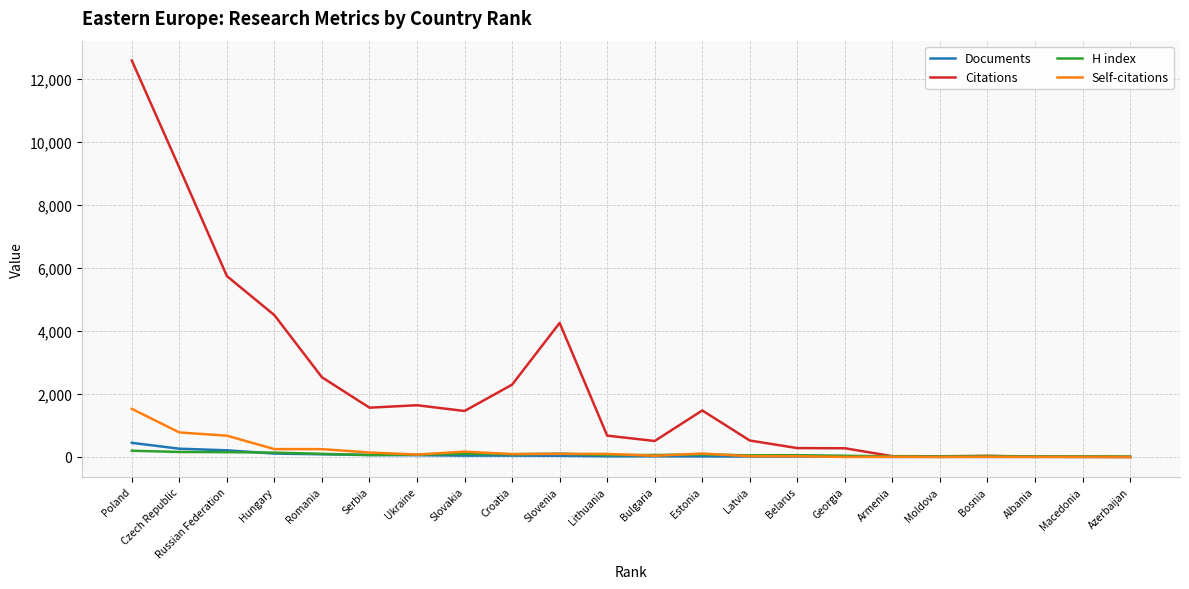

How many lines are shown in the chart?

4